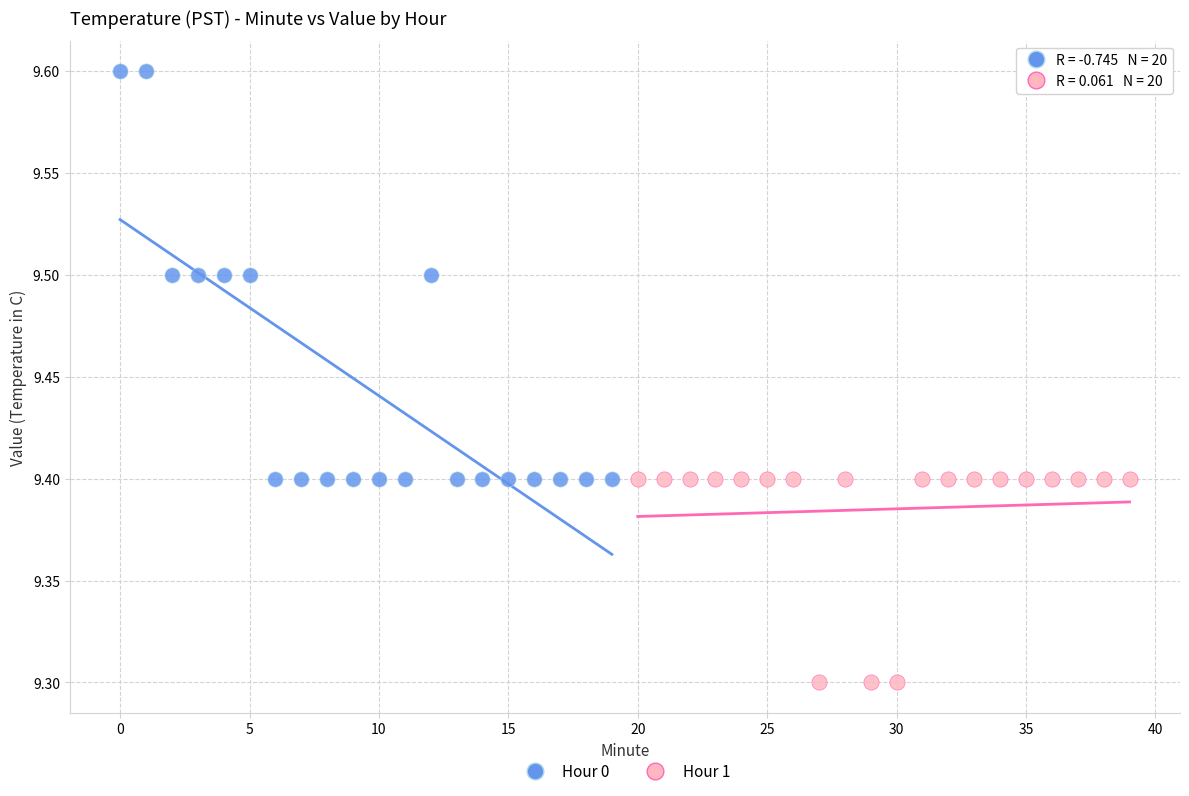

Which series reaches the minimum Y coordinate?

Hour 1